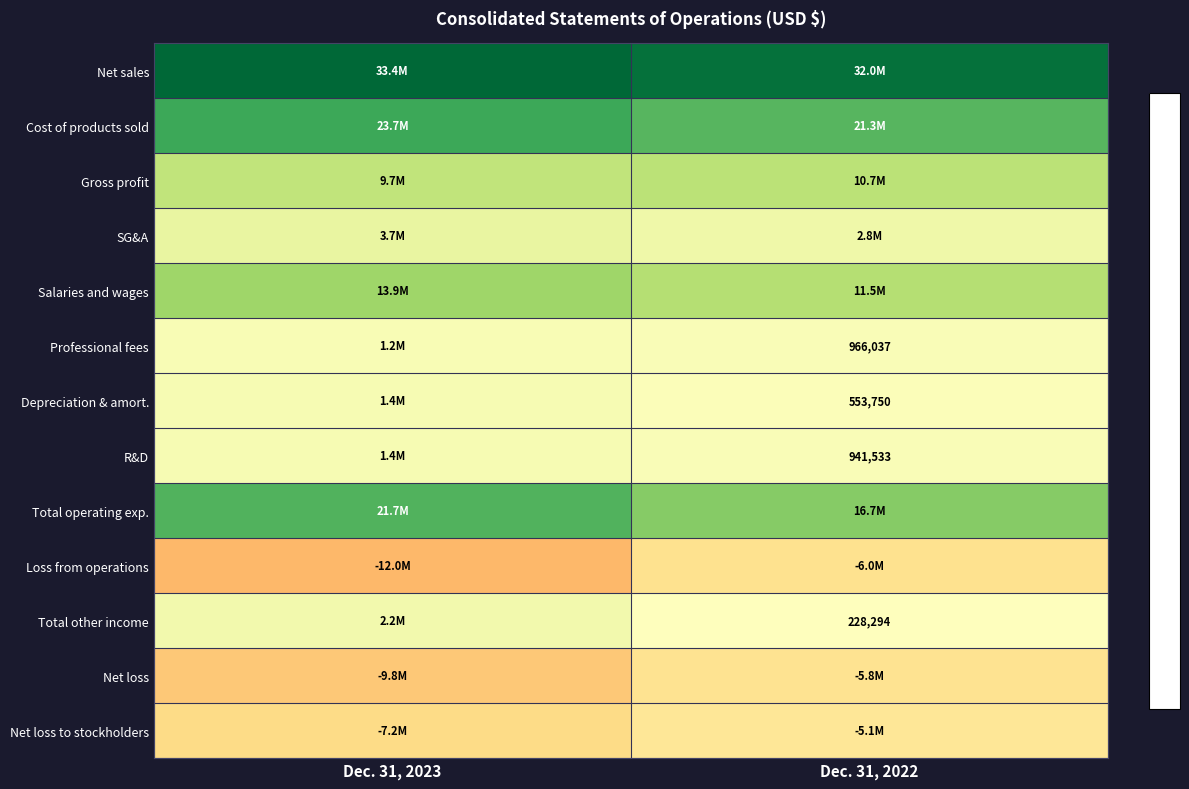

The value of Professional fees at Dec. 31, 2022 is 1710105. True or false?

False